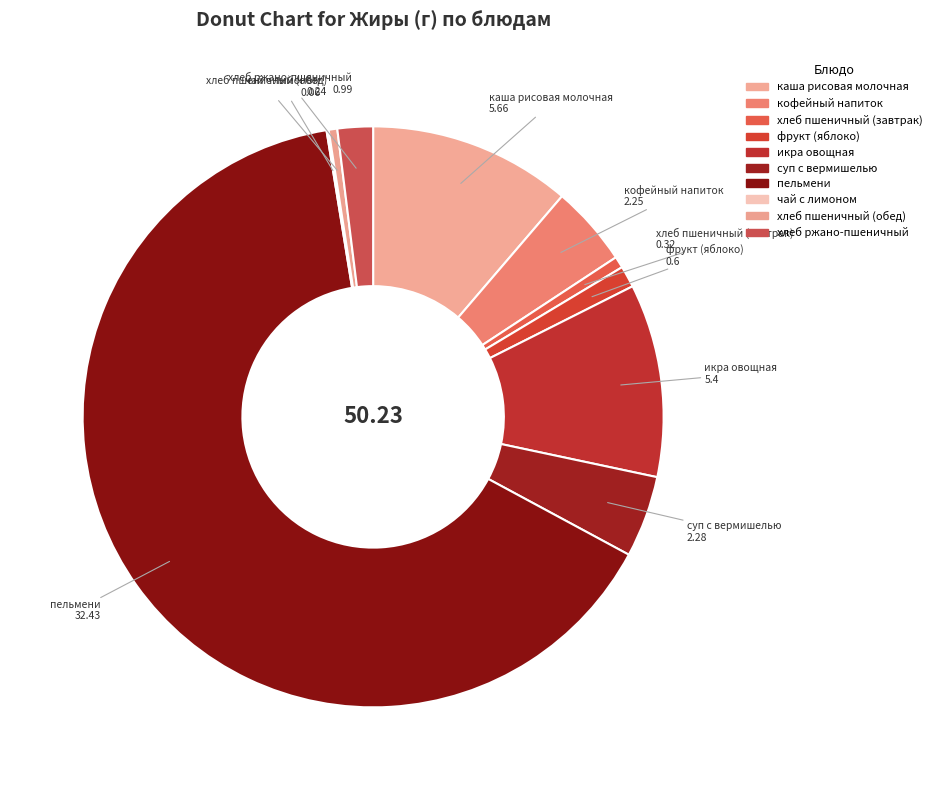

Between чай с лимоном and кофейный напиток, which is larger?

кофейный напиток